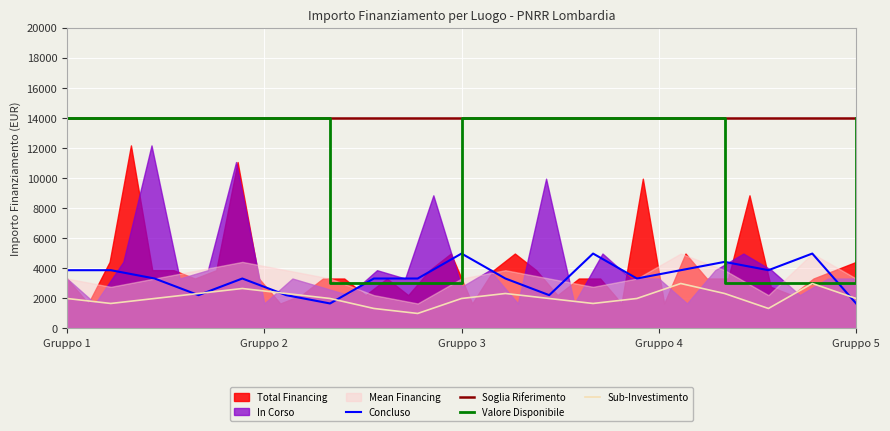

What is the lowest value of the Sub-Investimento series?

995.4